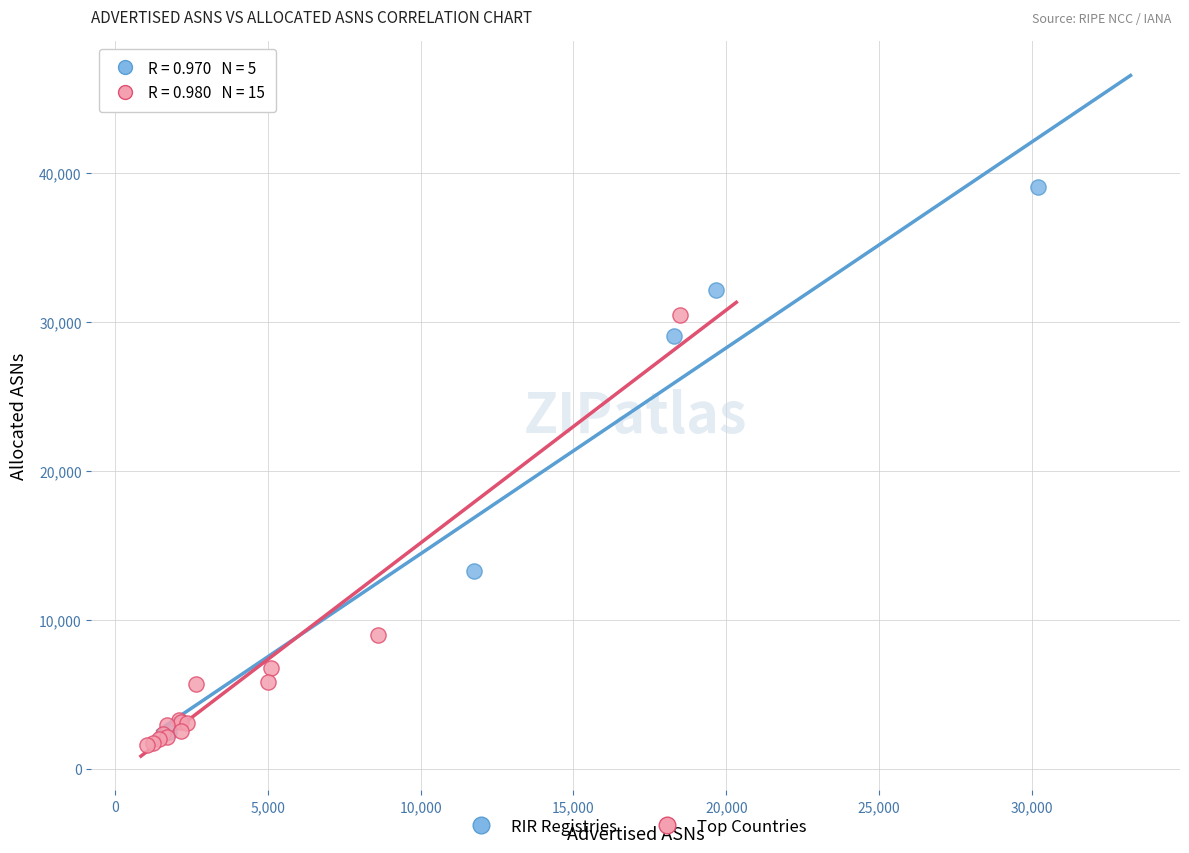

Which series has the largest Y range (max minus min)?

RIR Registries